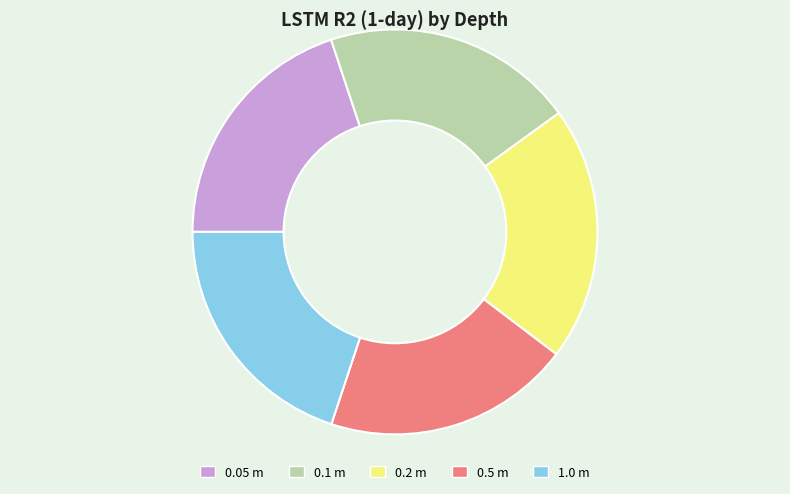

Does 0.05 m represent more than half of the total?

No